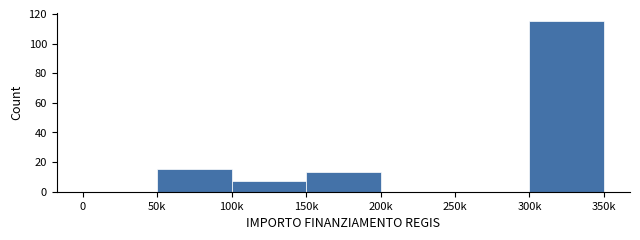

Reading left to right, what are all the values shown in this chart?

0=0	50k=15	100k=7	150k=13	200k=0	250k=0	300k=115